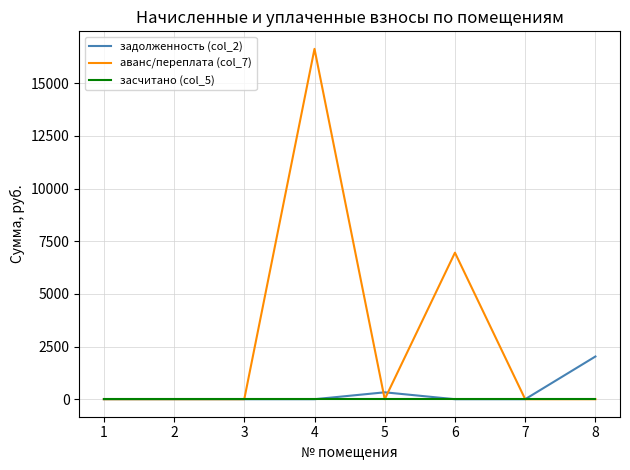

Rank the series by their maximum value, from lowest to highest.

засчитано (col_5), задолженность (col_2), аванс/переплата (col_7)